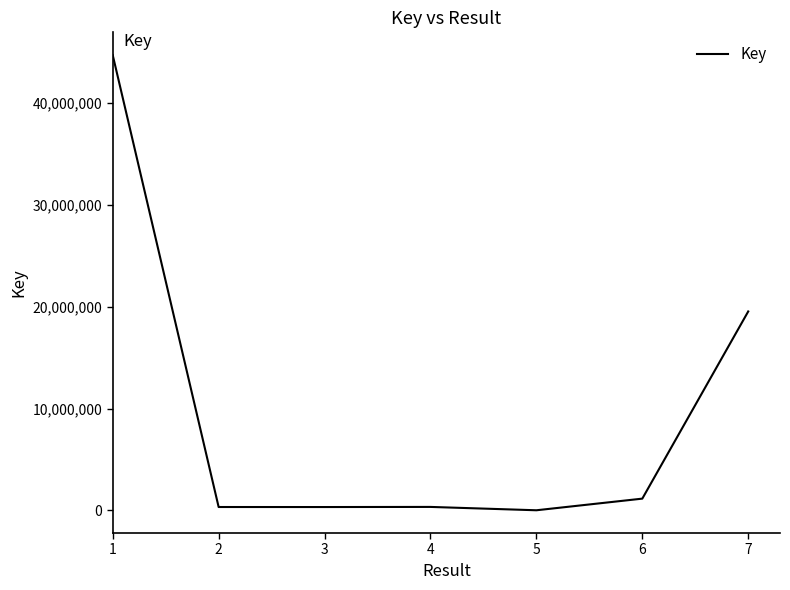

What is the sum of the values at 4 and 7?

19871428